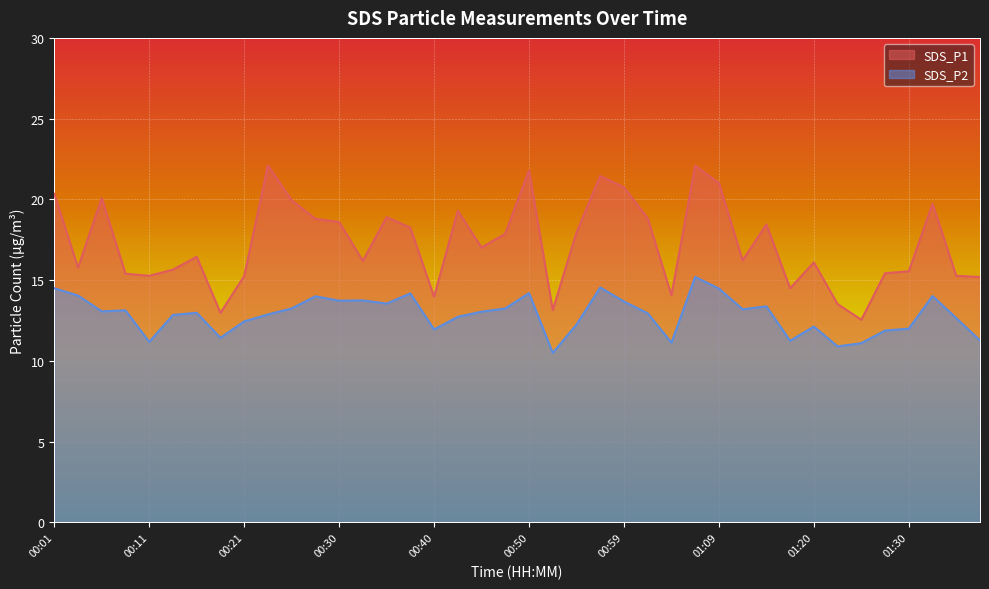

Rank the series by their maximum value, from lowest to highest.

SDS_P2, SDS_P1